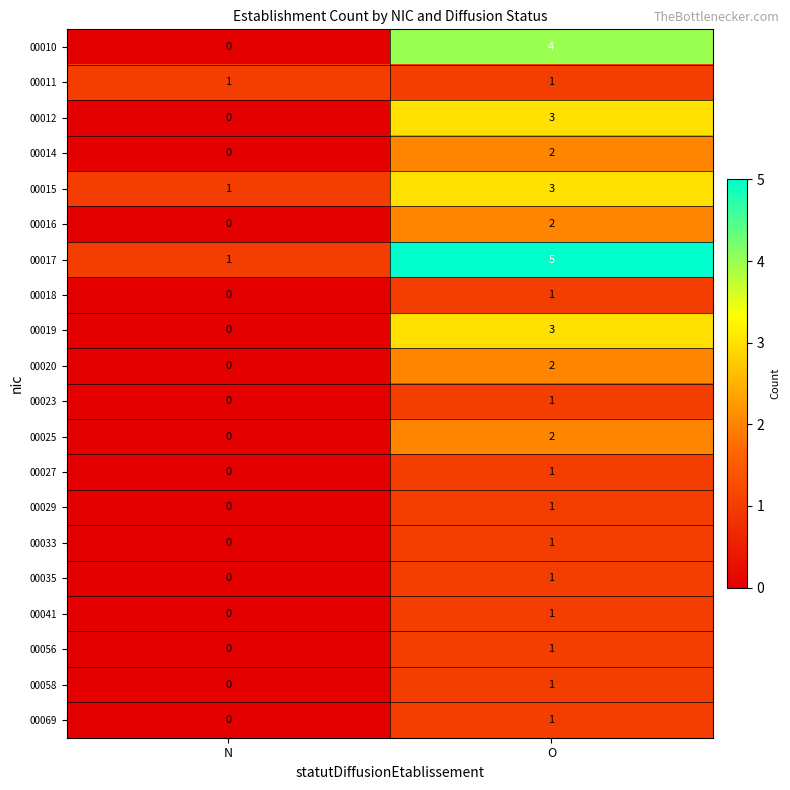

True or false: 00019 has a value of 5 at O.

False